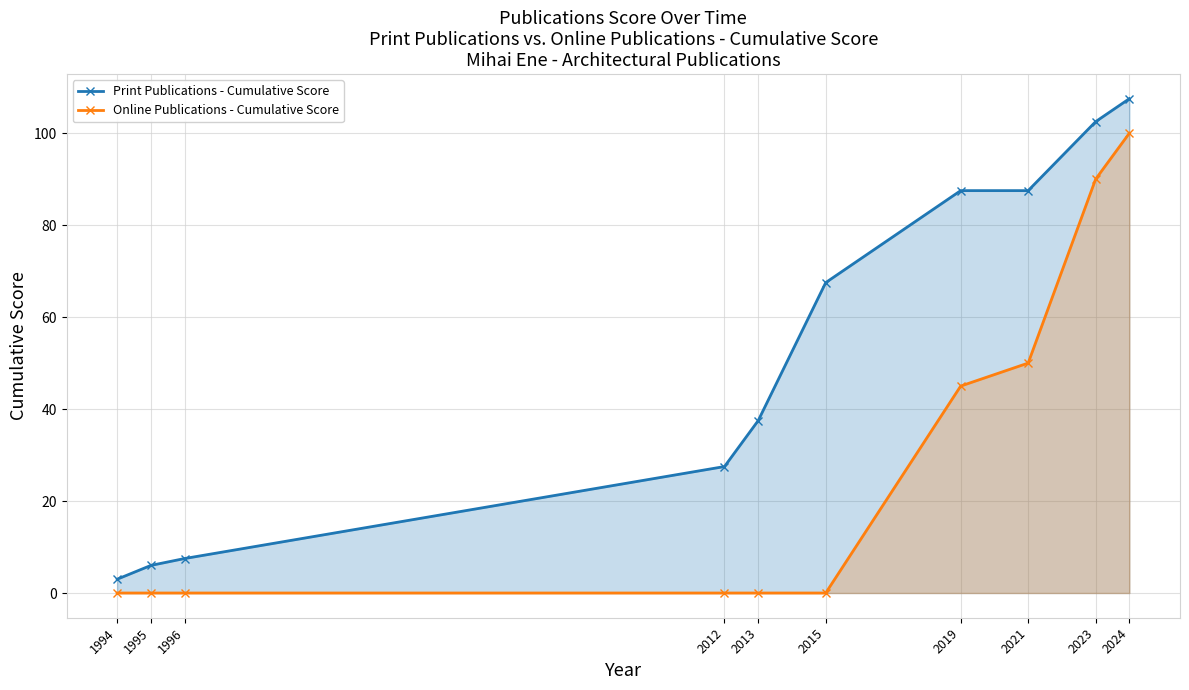

Is it true that Print Publications - Cumulative Score equals 6.0 at 1995?

True